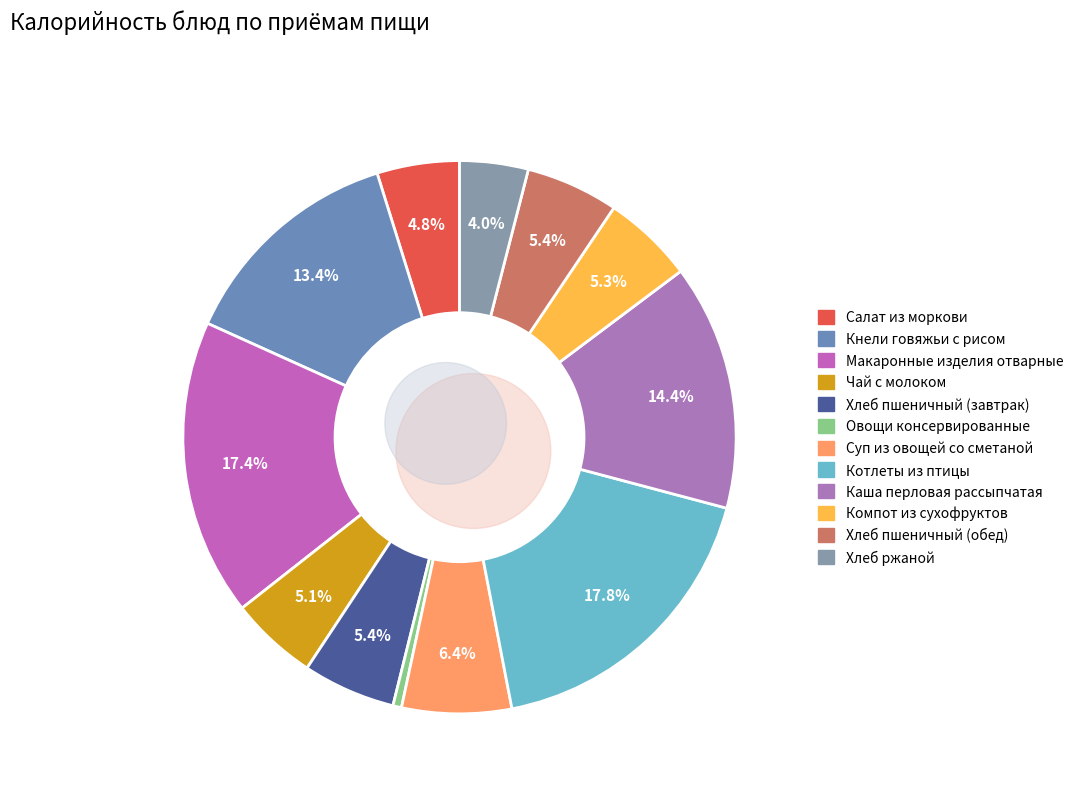

Does Каша перловая рассыпчатая represent more than half of the total?

No